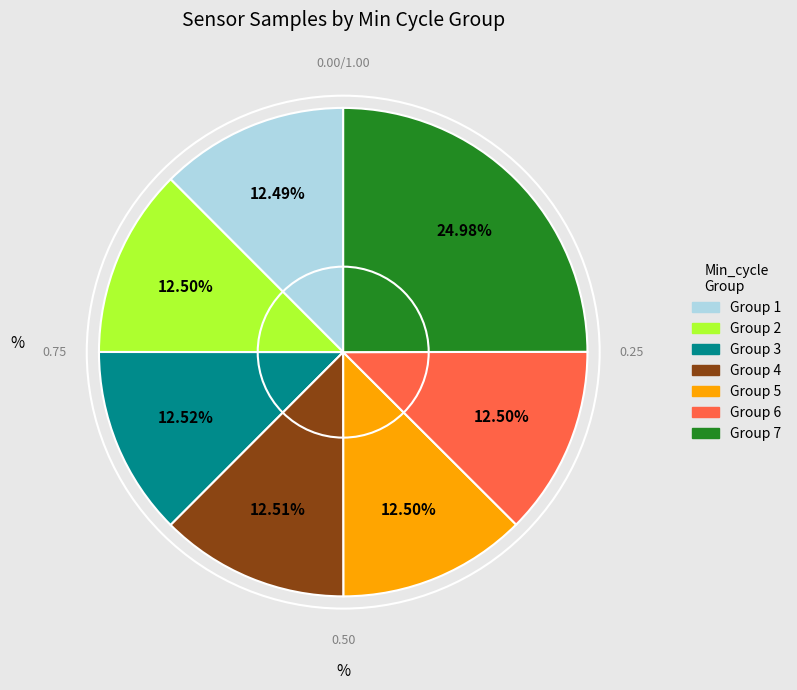

Is there a majority slice in this chart?

No